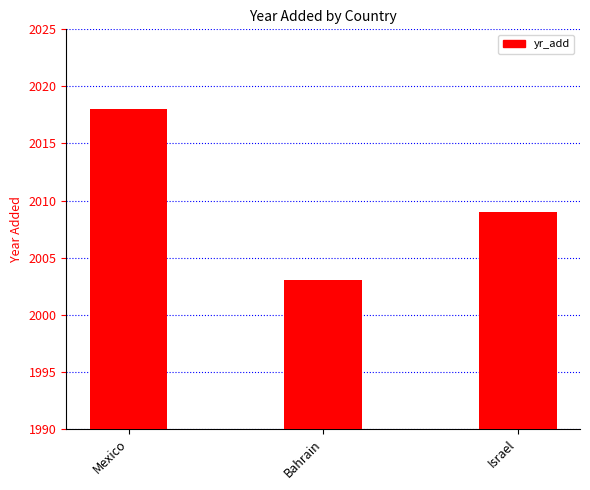

Is it true that the value at Mexico is 2018?

True